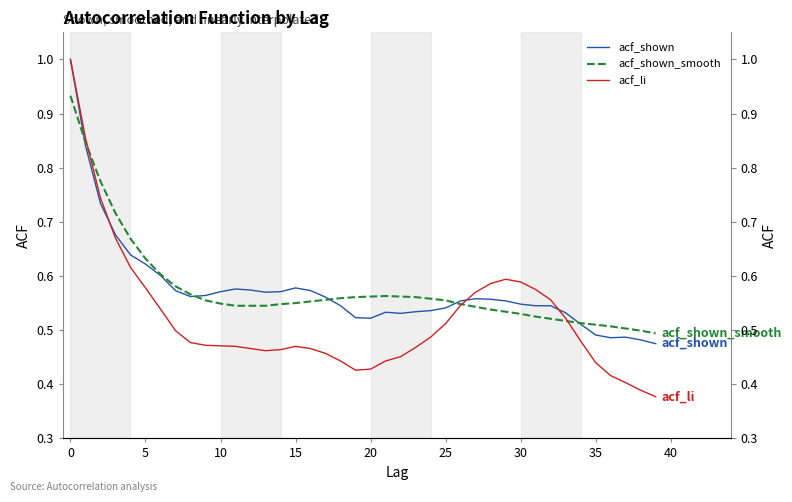

Rank the series by their maximum value, from lowest to highest.

acf_shown_smooth, acf_shown, acf_li